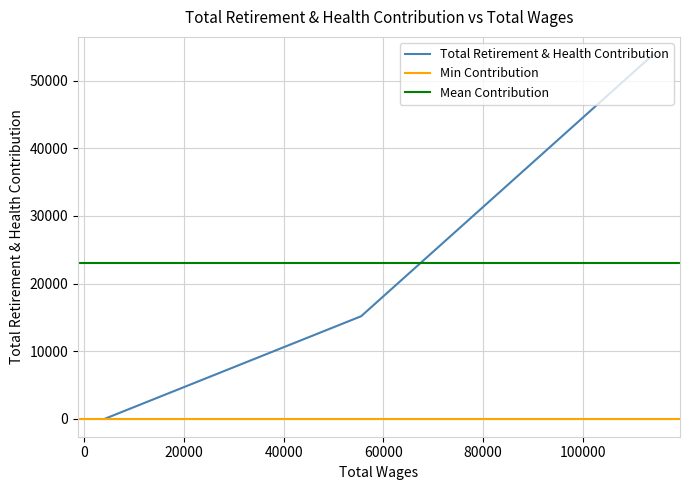

Is it true that the value at 114070.0 is 53777?

True